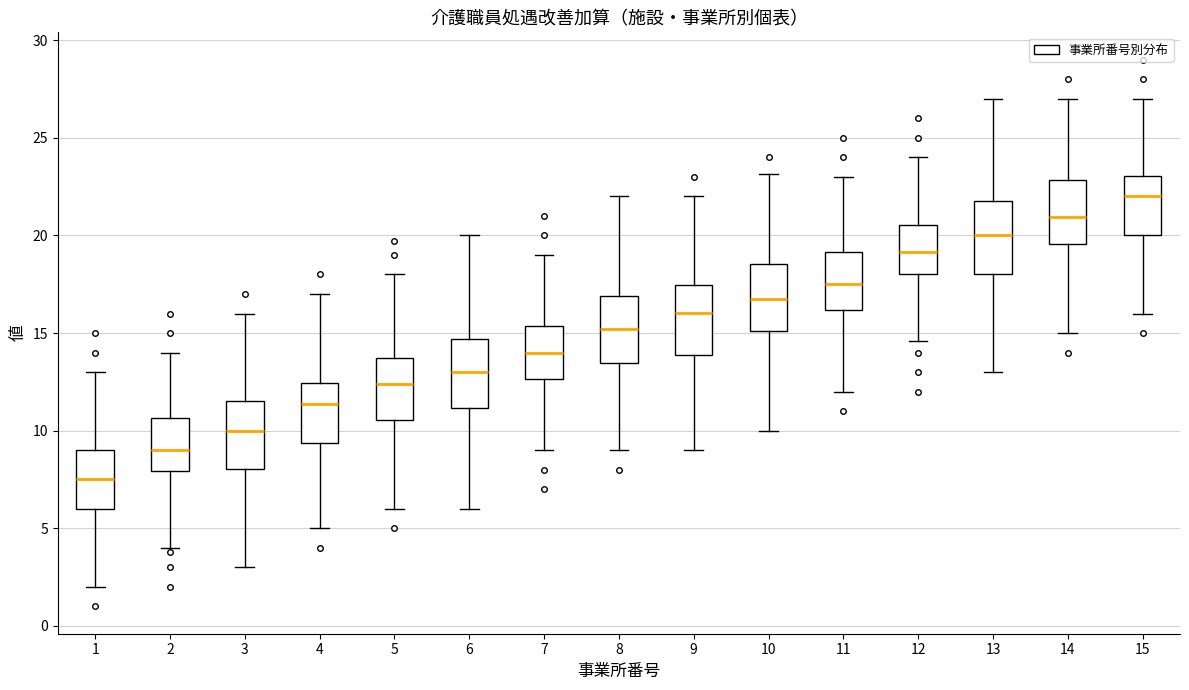

Where does the lower whisker of the box at x = 5 end on the y-axis? The values are not printed on the chart, so give them approximately, as read against the axis.

6.0